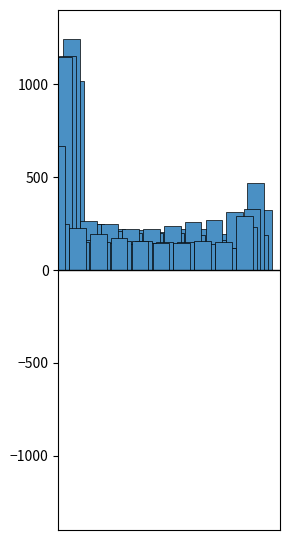

How many groups of bars are there?

10